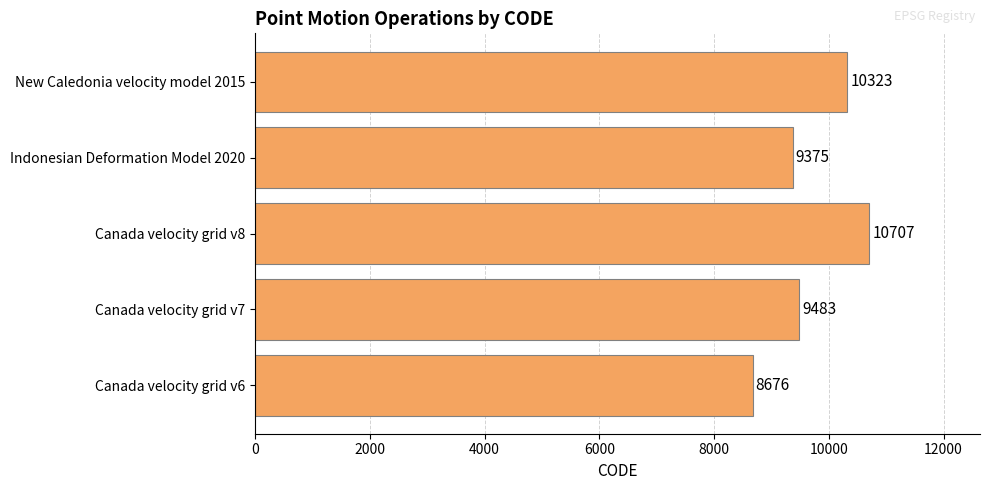

List the labels in order of value, smallest first.

Canada velocity grid v6, Indonesian Deformation Model 2020, Canada velocity grid v7, New Caledonia velocity model 2015, Canada velocity grid v8